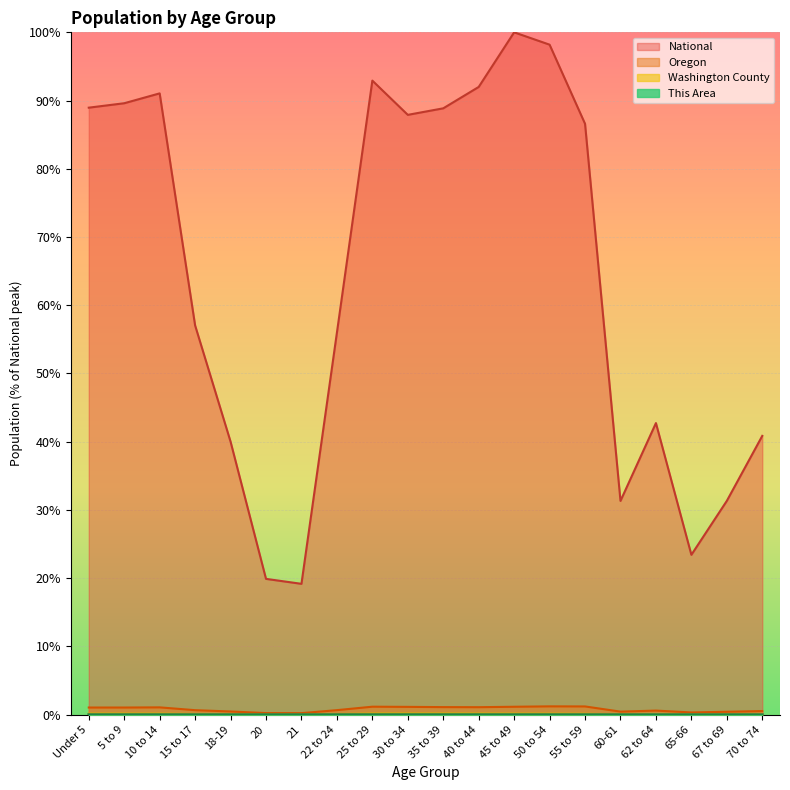

At which category does Washington County reach its first local peak?

5 to 9